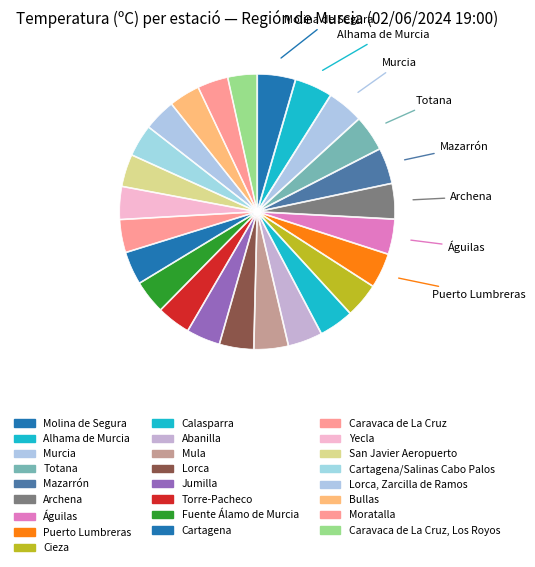

Count the number of slices in the pie.

25